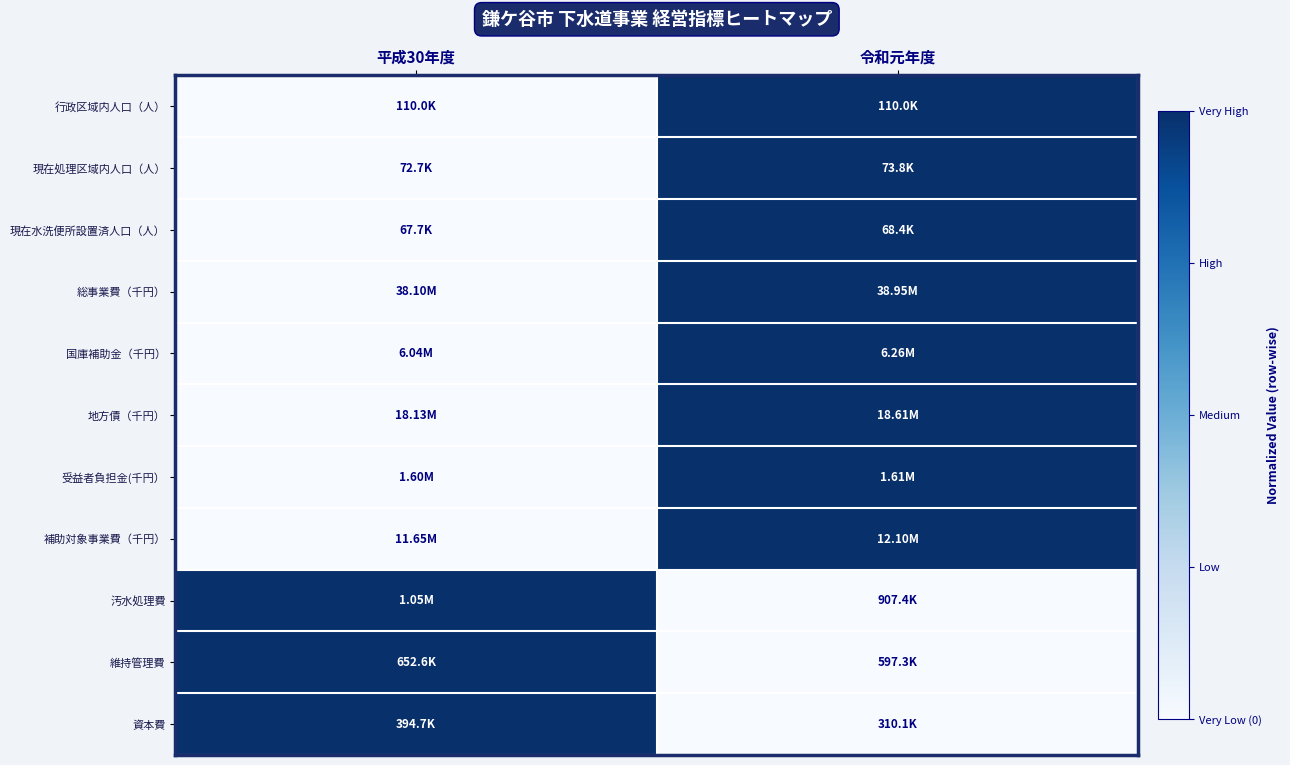

Rank the series by their maximum value, from lowest to highest.

行政区域内人口（人）, 現在処理区域内人口（人）, 現在水洗便所設置済人口（人）, 総事業費（千円）, 国庫補助金（千円）, 地方債（千円）, 受益者負担金(千円）, 補助対象事業費（千円）, 汚水処理費, 維持管理費, 資本費